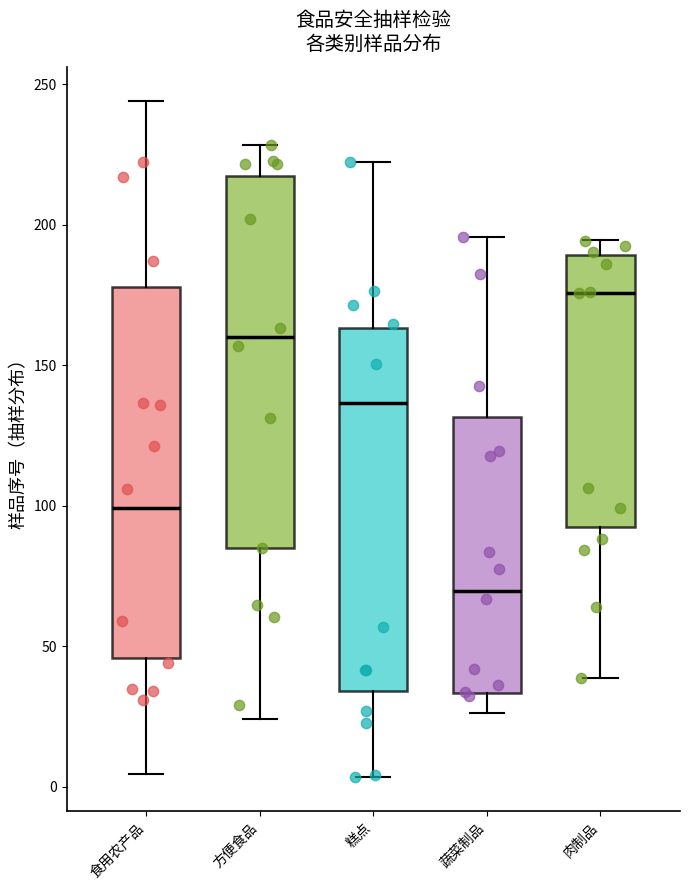

Which box has the lowest median line?

蔬菜制品